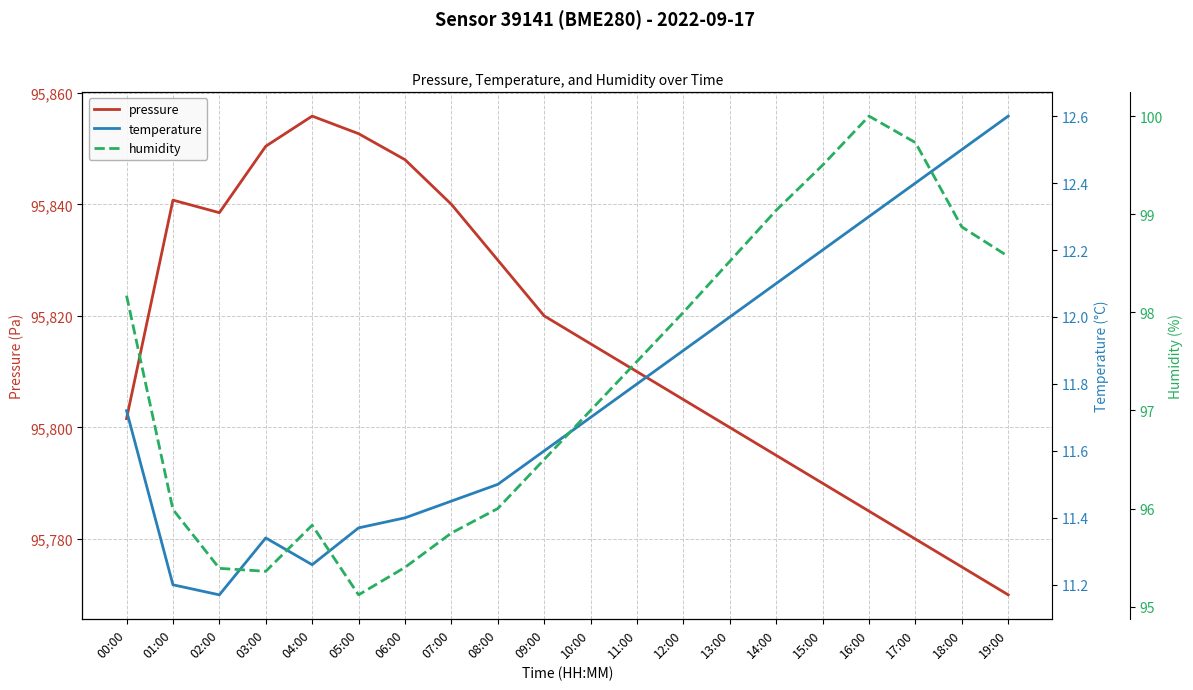

How many lines are shown in the chart?

3